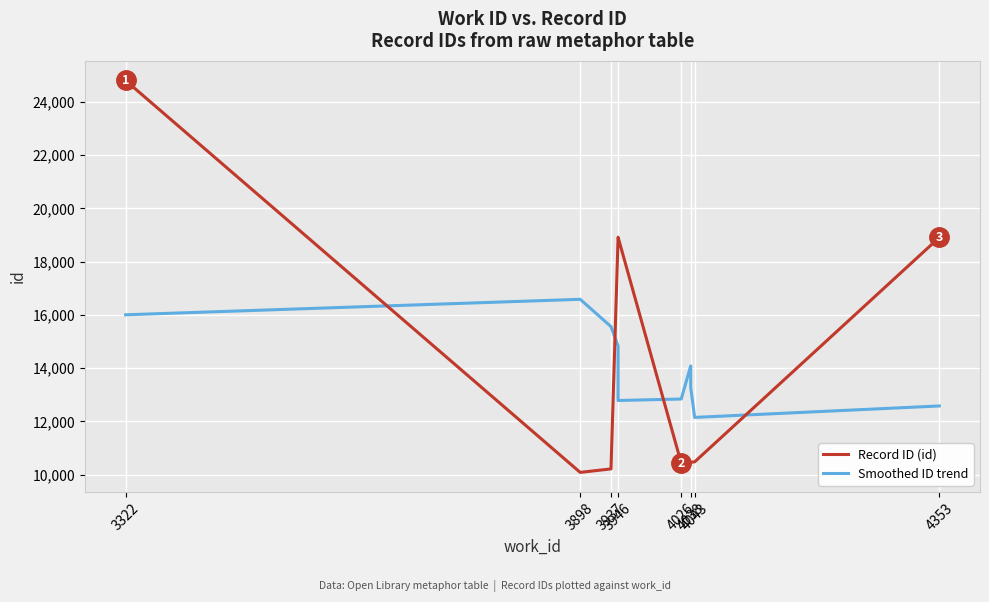

What is the difference between the maximum and minimum values in the Record ID (id) series?

14724